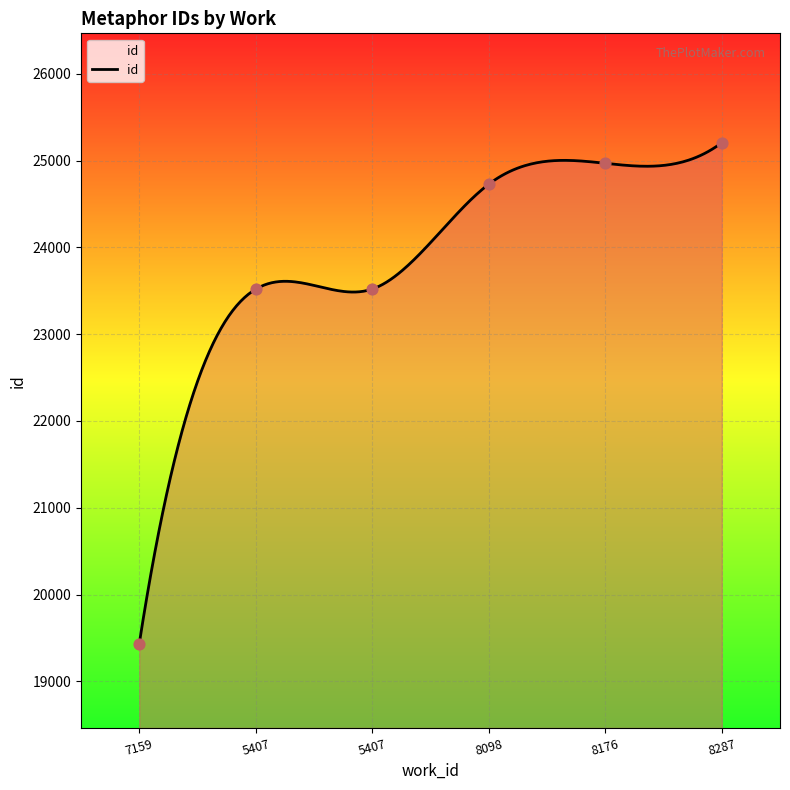

Which has a higher value, 5407 or 8287?

8287